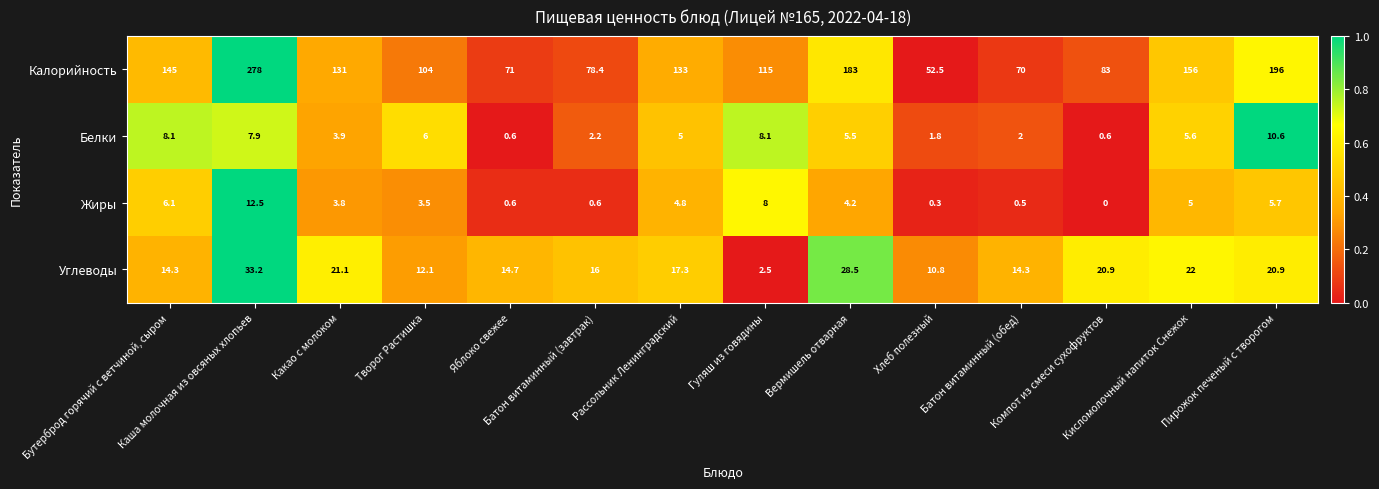

Which series has the widest spread of values?

Калорийность